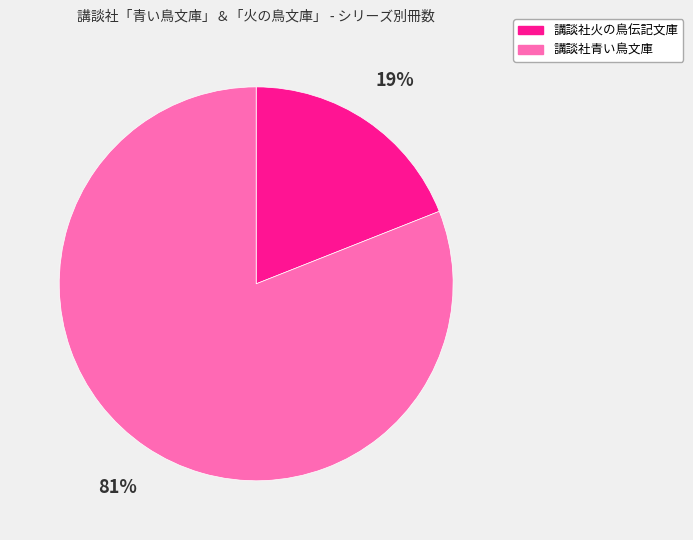

How many segments does this pie chart have?

2